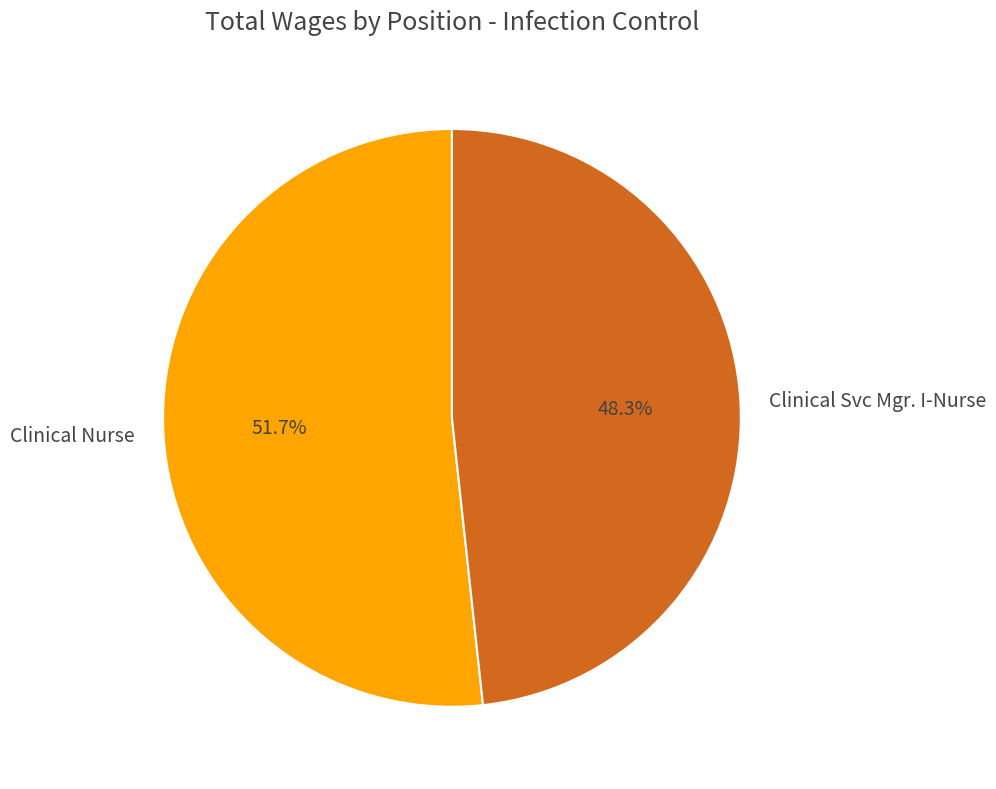

How many segments does this pie chart have?

2